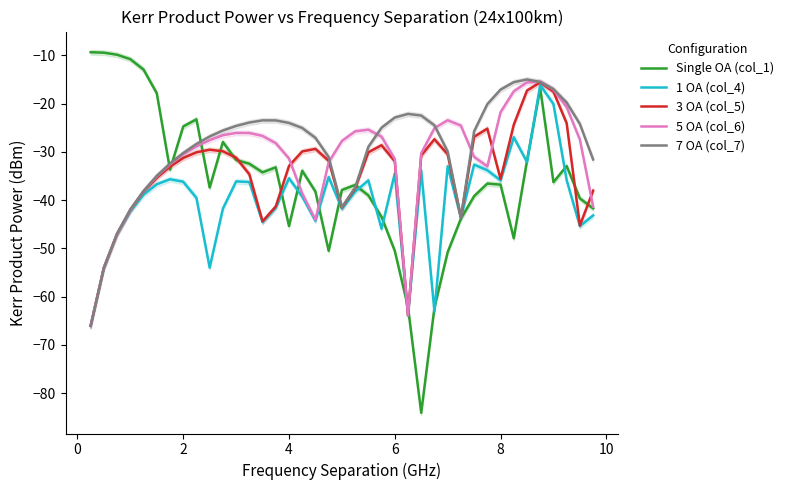

Is it true that 5 OA (col_6) equals -10.2 at 8?

False